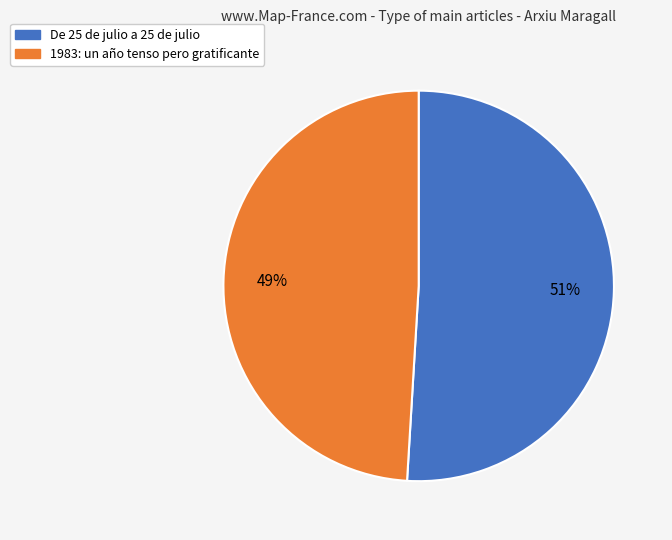

Which has a higher value, De 25 de julio a 25 de julio or 1983: un año tenso pero gratificante?

De 25 de julio a 25 de julio